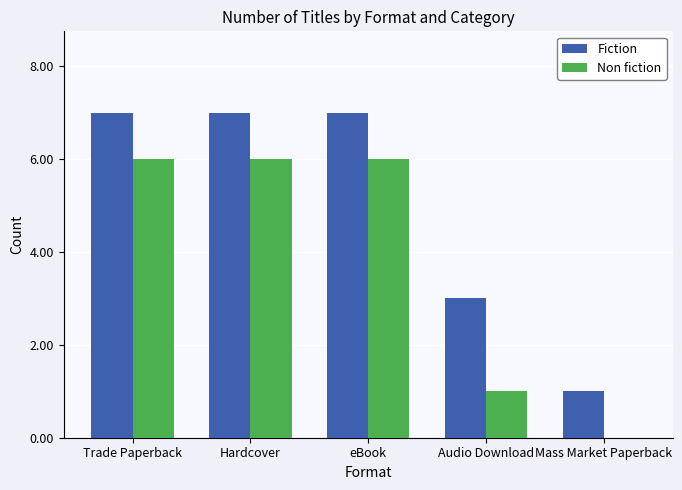

Reading right to left, transcribe all the data shown in this chart.

Fiction: Mass Market Paperback=1	Audio Download=3	eBook=7	Hardcover=7	Trade Paperback=7
Non fiction: Mass Market Paperback=0	Audio Download=1	eBook=6	Hardcover=6	Trade Paperback=6